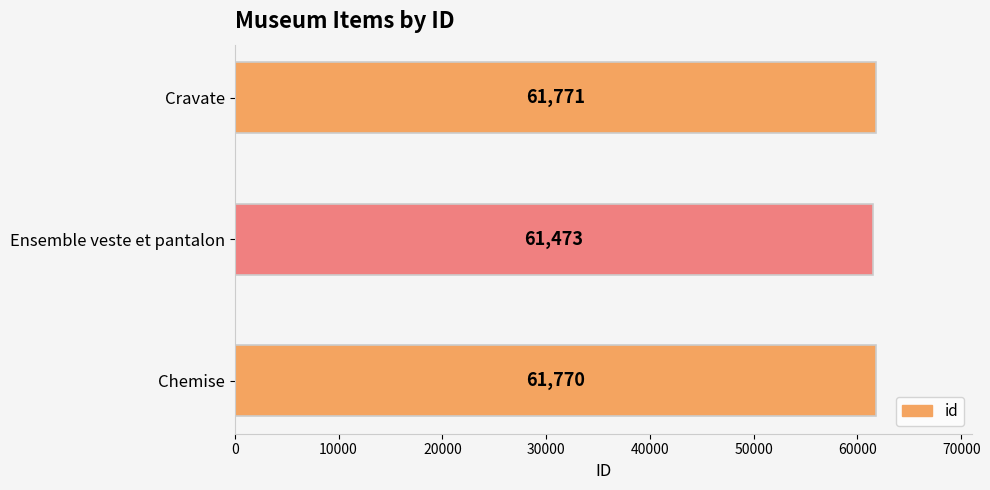

The value at Cravate is 21282. True or false?

False